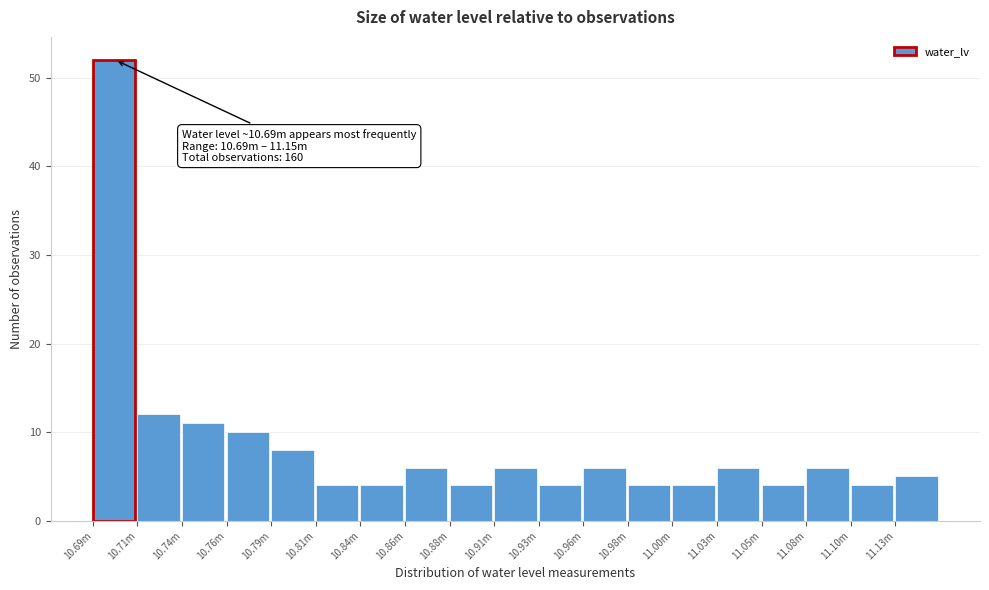

Reading left to right, transcribe all the data shown in this chart.

10.69m=52	10.71m=12	10.74m=11	10.76m=10	10.79m=8	10.81m=4	10.84m=4	10.86m=6	10.88m=4	10.91m=6	10.93m=4	10.96m=6	10.98m=4	11.00m=4	11.03m=6	11.05m=4	11.08m=6	11.10m=4	11.13m=5